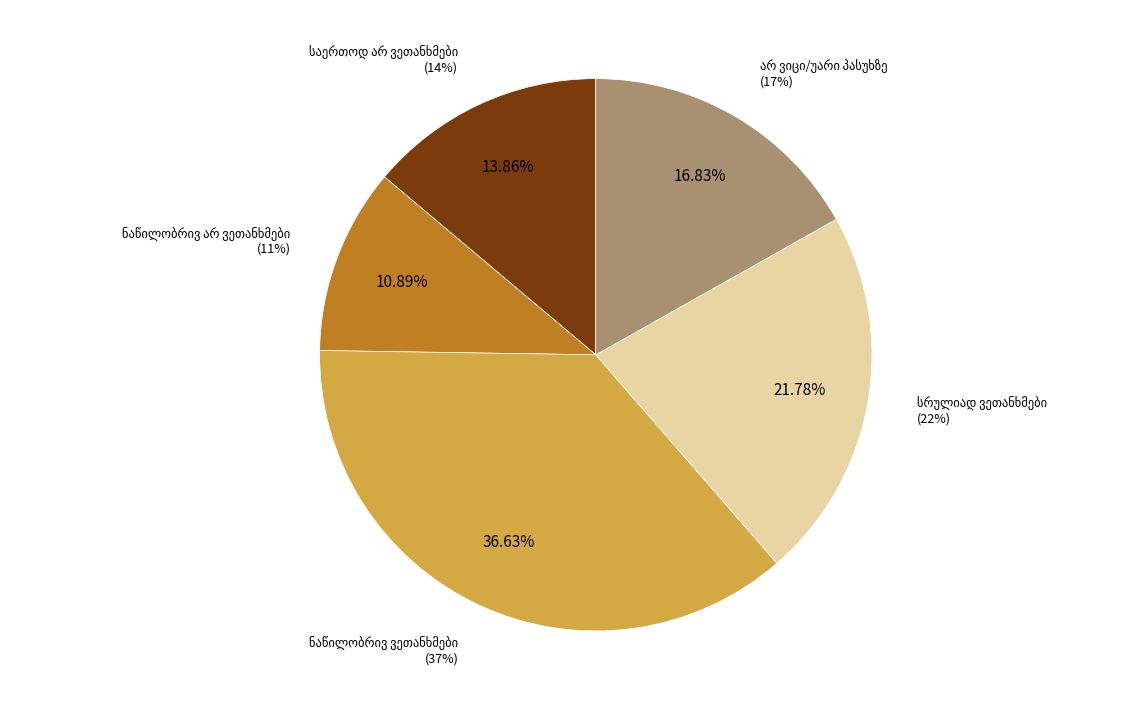

Does ნაწილობრივ არ ვეთანხმები represent more than half of the total?

No